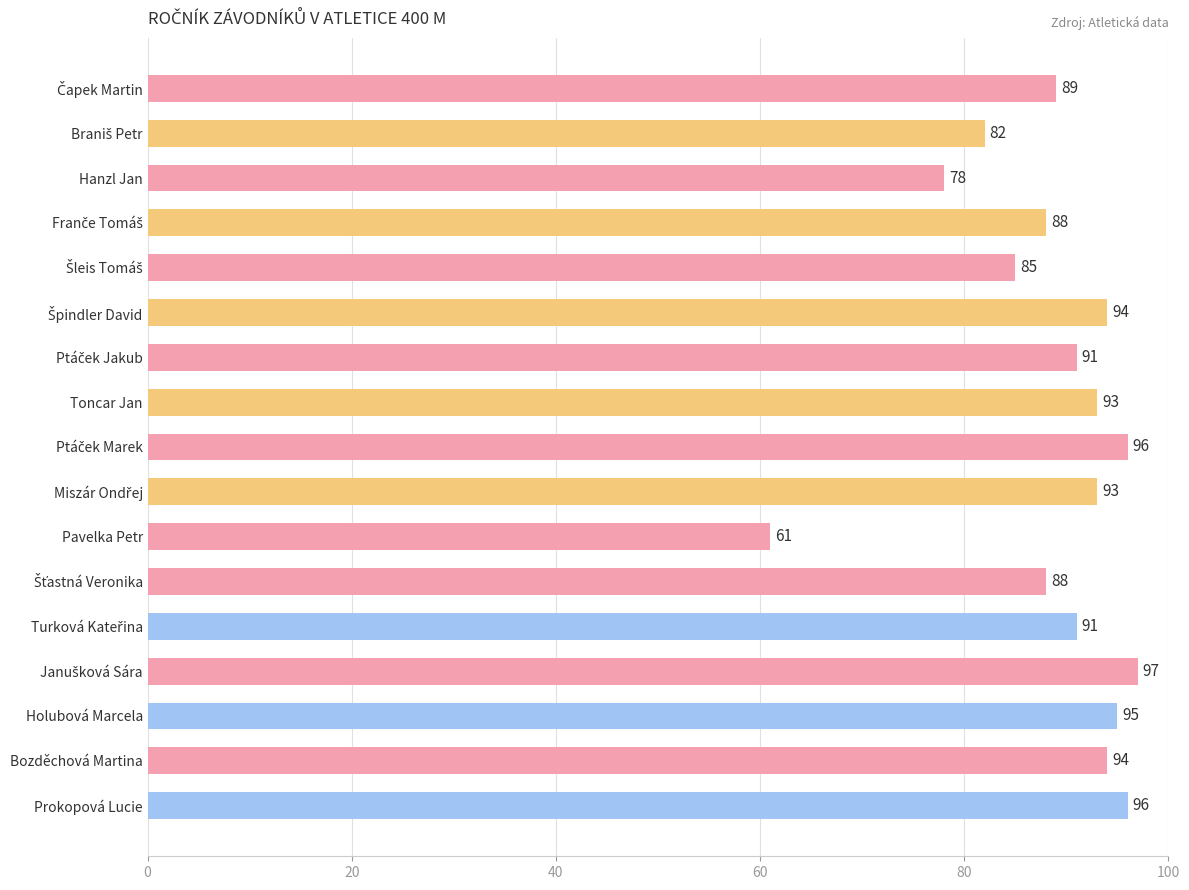

Which has a higher value, Pavelka Petr or Toncar Jan?

Toncar Jan